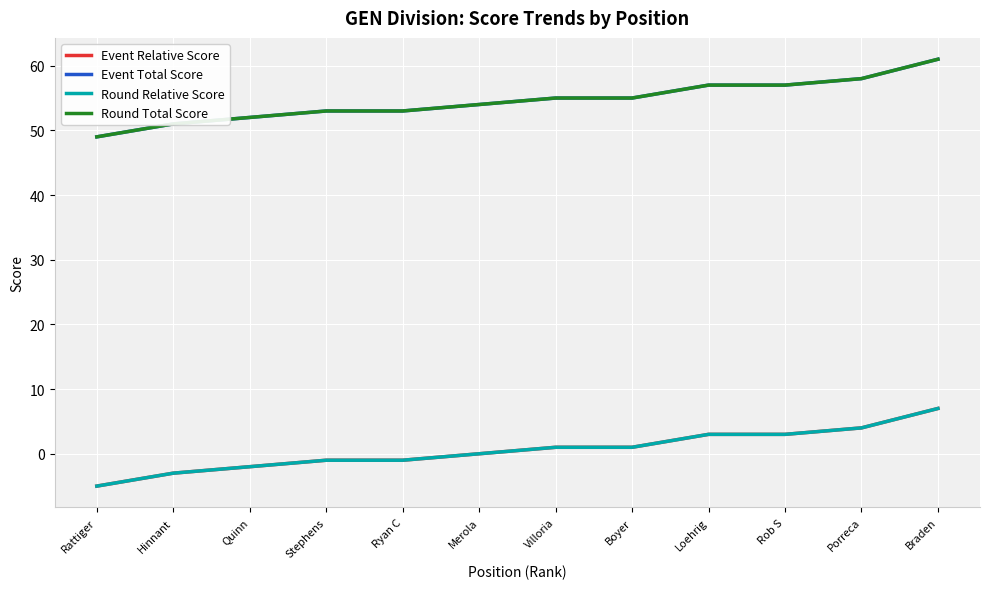

Which series has the widest spread of values?

Event Relative Score